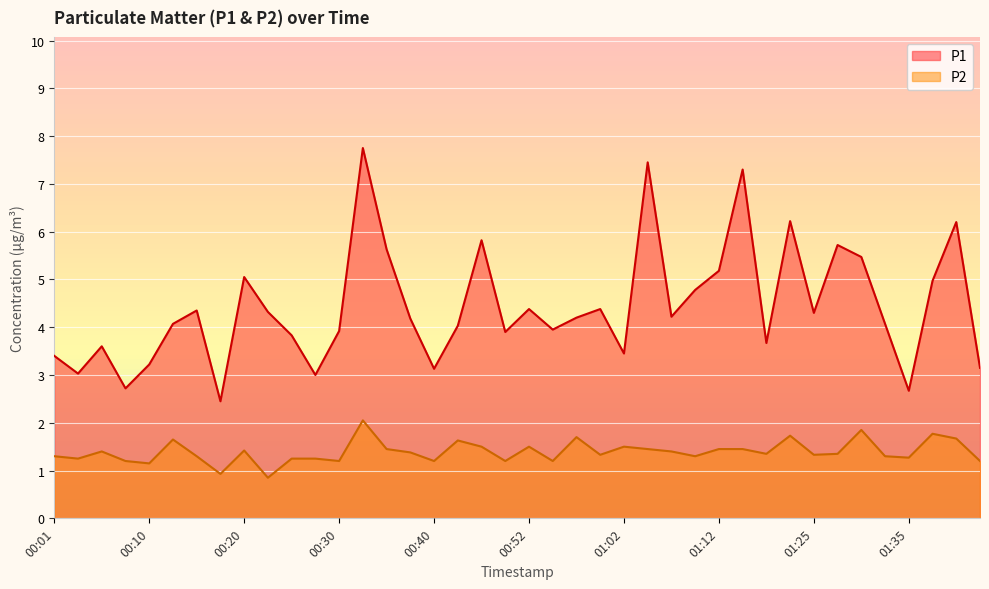

List the series in order of their overall mean, highest first.

P1, P2